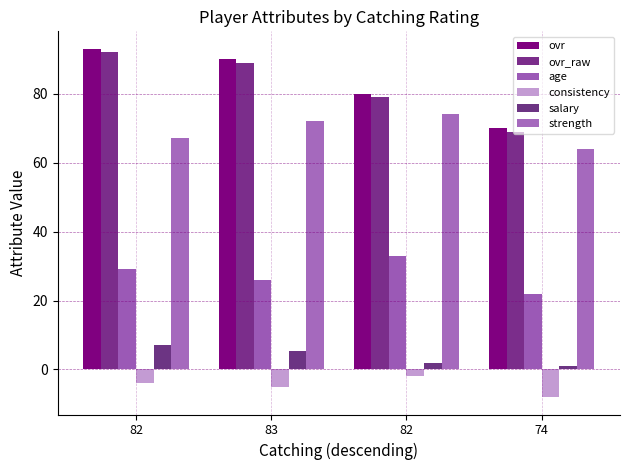

How many bars are there in total?

24